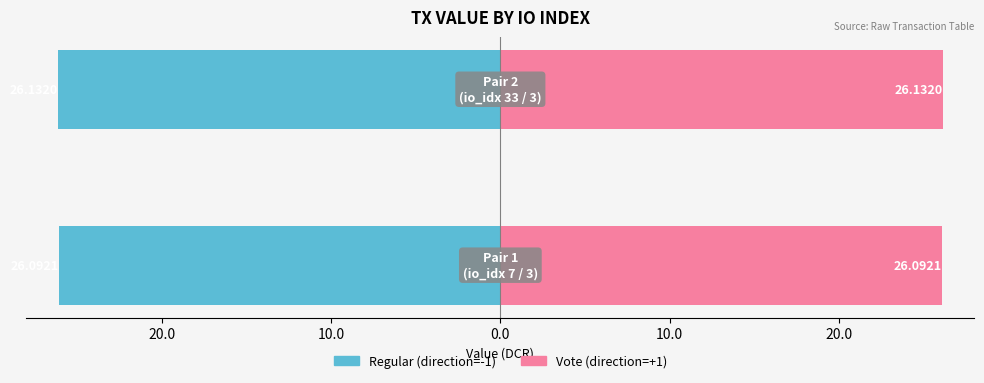

What is the sum of all Regular (direction=-1) values?

-52.2